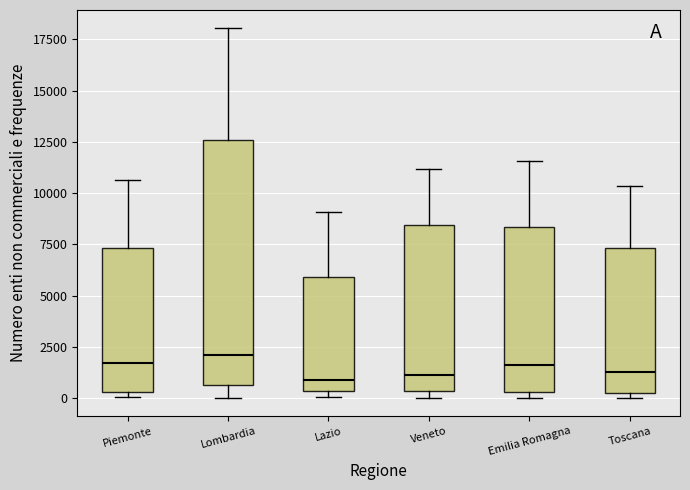

Where is the lower edge of the box for Toscana on the y-axis? The values are not printed on the chart, so give them approximately, as read against the axis.

500